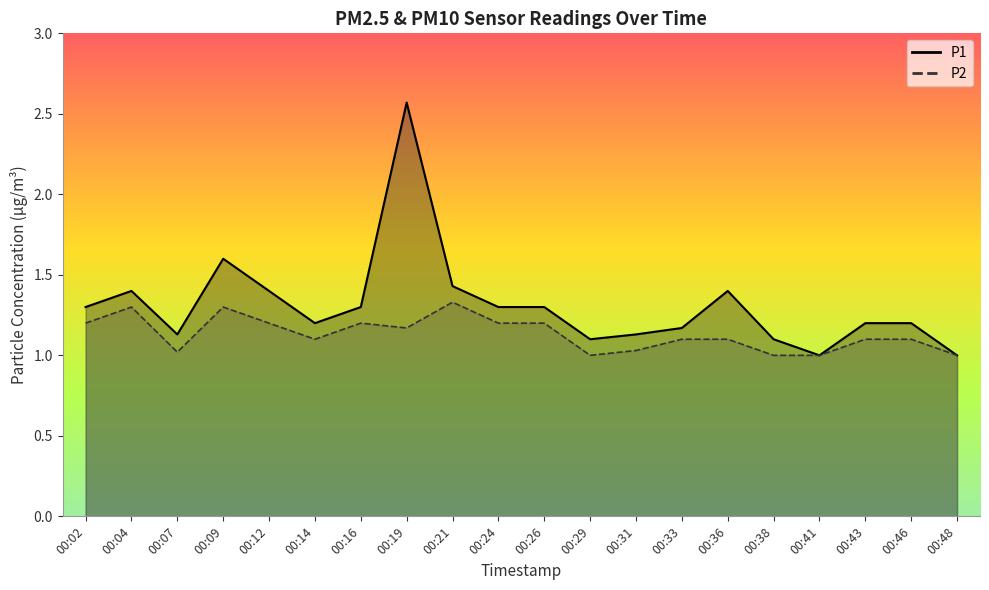

What value does the P2 series have at 00:14?

1.1